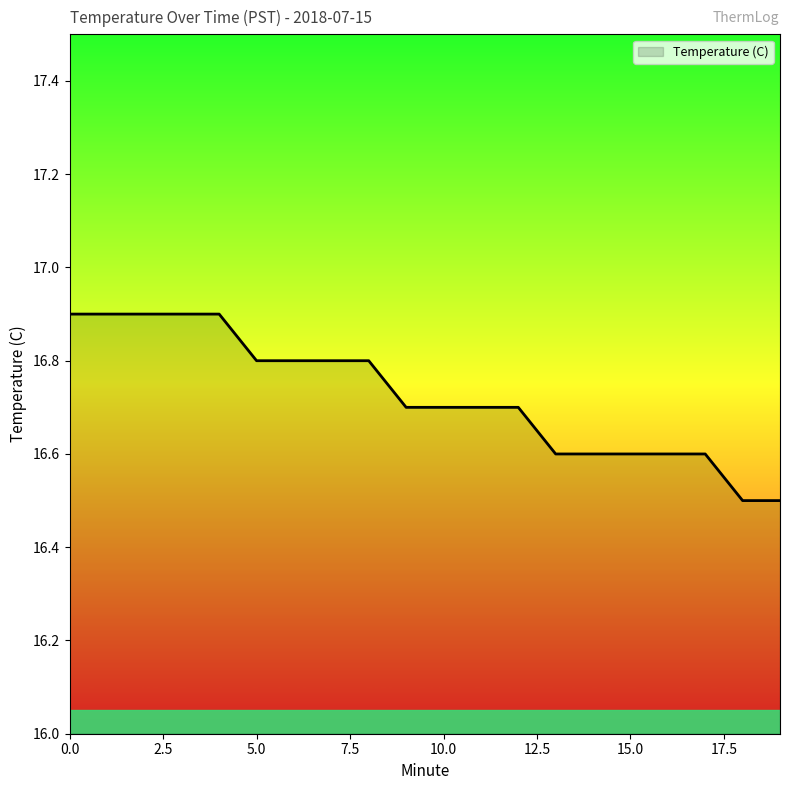

Is this an area chart (filled region under the line)?

No